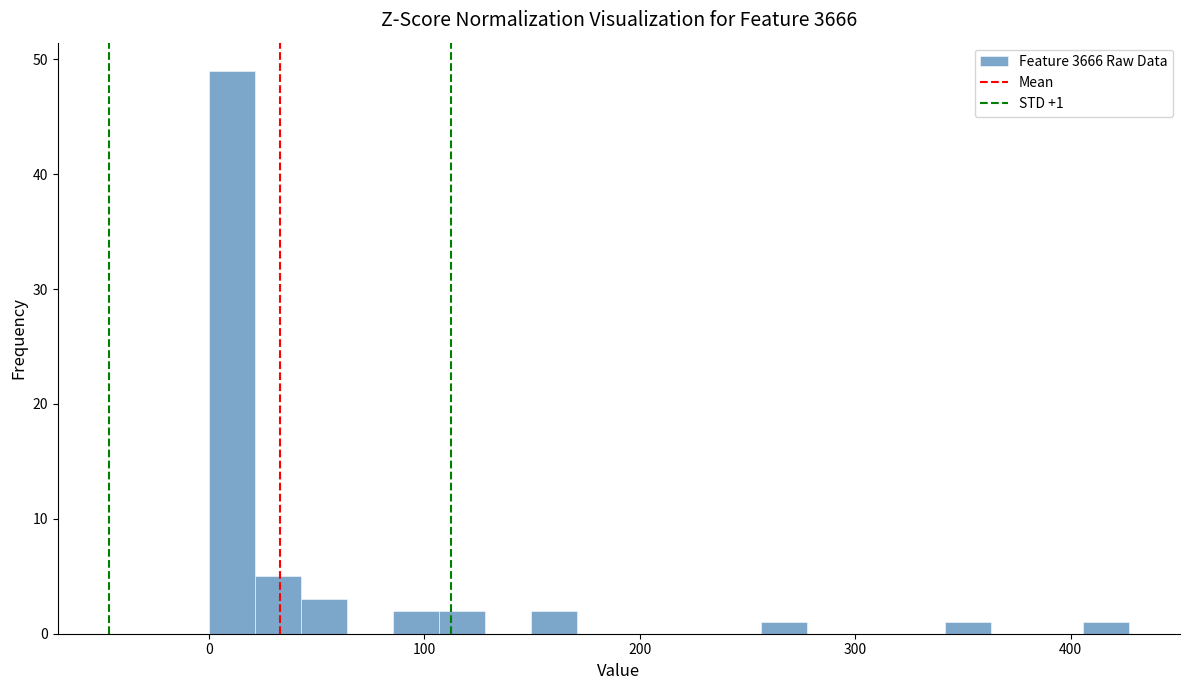

Read against the x-axis, roughly where is the centre of the tallest bar?

10